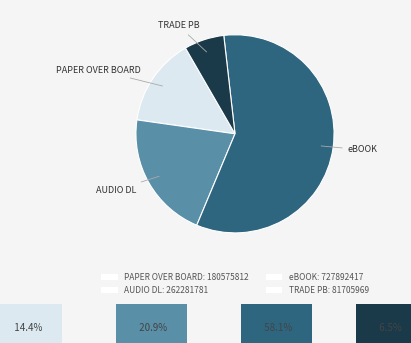

Is it true that PAPER OVER BOARD: 180575812 is 29% of the pie?

False